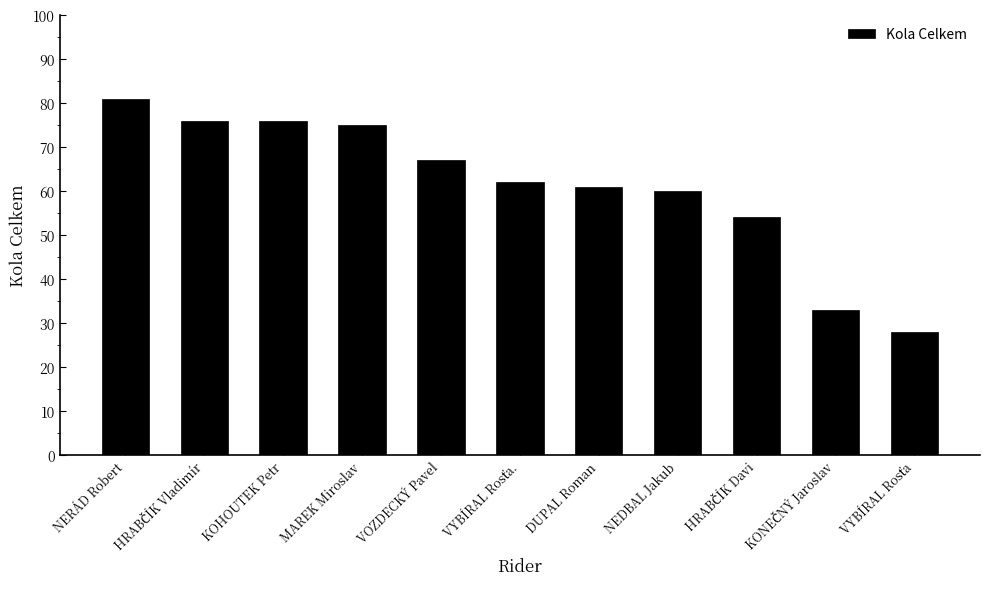

What is the difference between the maximum and minimum values?

53